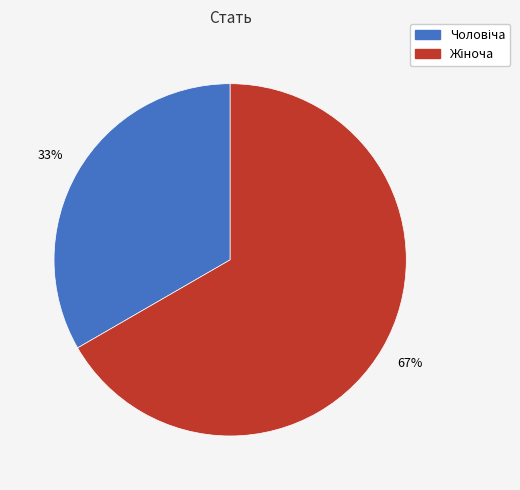

Is there a majority slice in this chart?

Yes